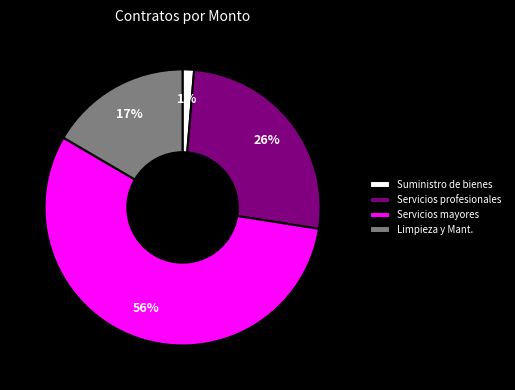

How many slices are in this pie chart?

4